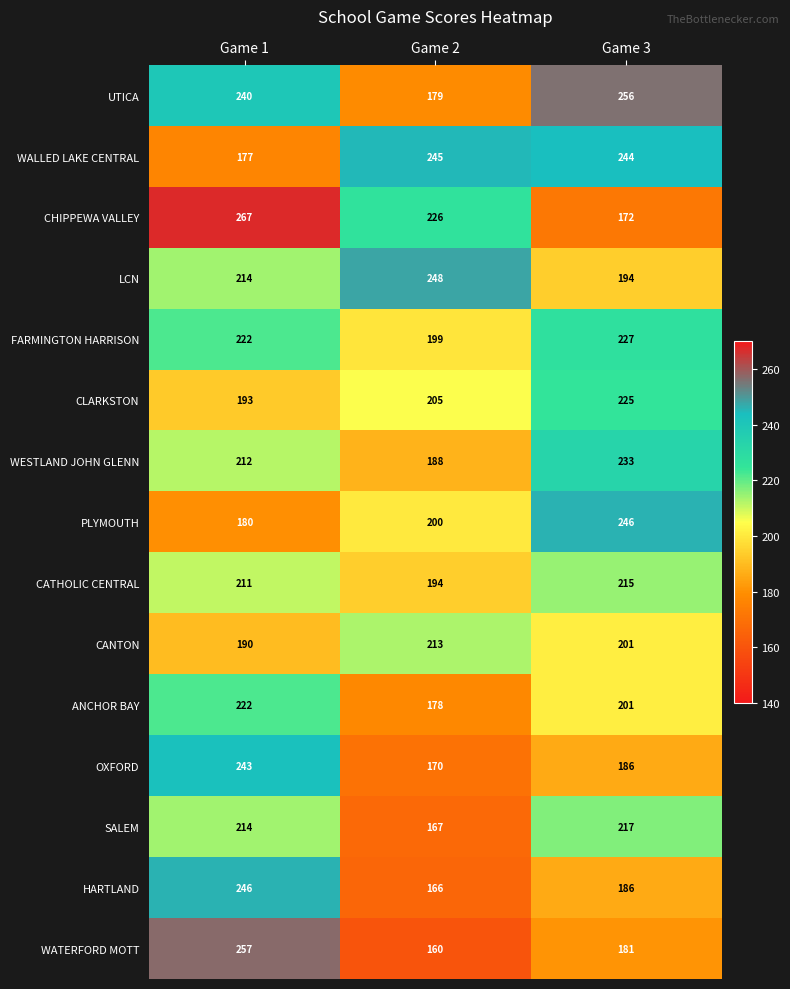

Between Game 1 and Game 2, which series saw the biggest shift?

WATERFORD MOTT